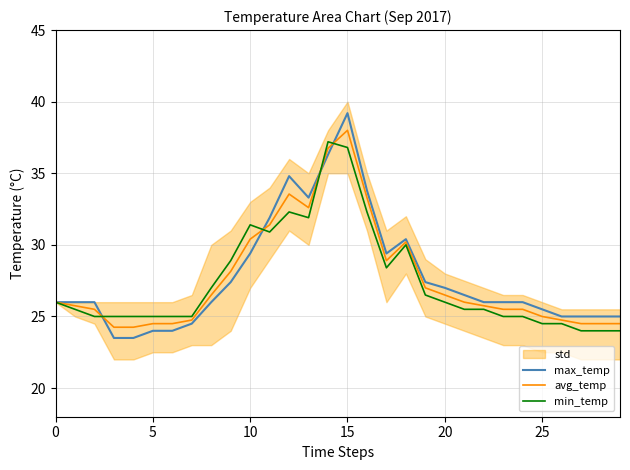

The min_temp series shows 24.0 at 28. True or false?

True